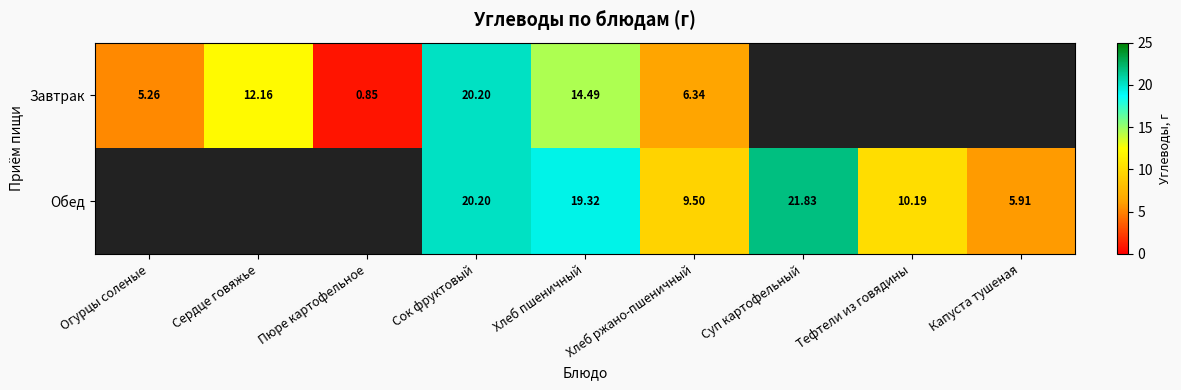

At which category does the chart reach its peak across all series?

Суп картофельный